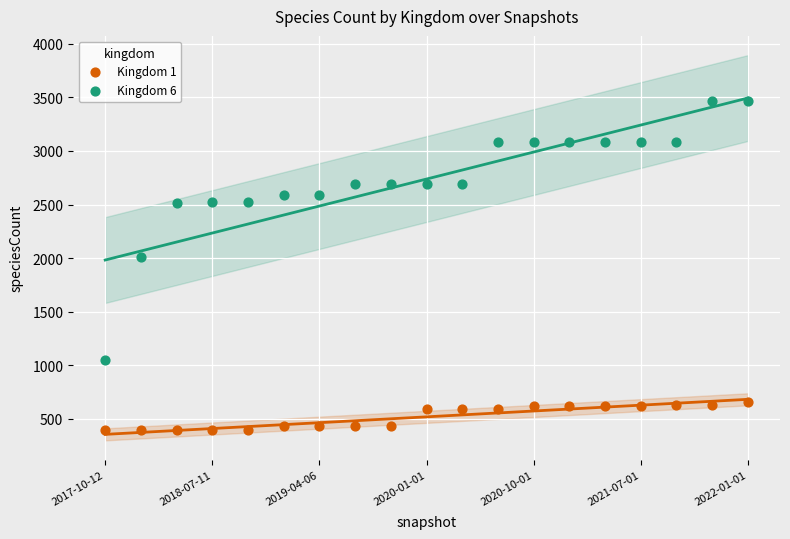

Which series reaches the maximum Y coordinate?

Kingdom 6